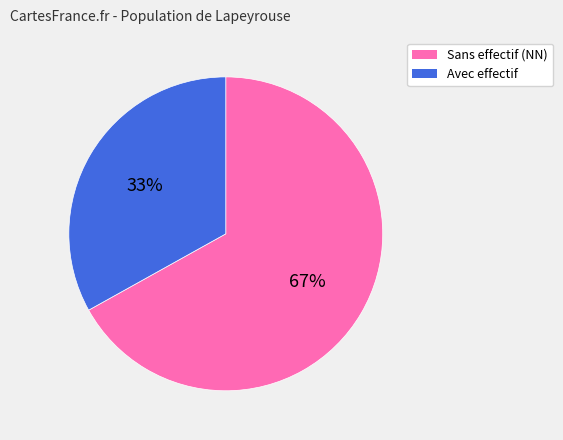

How many slices are in this pie chart?

2